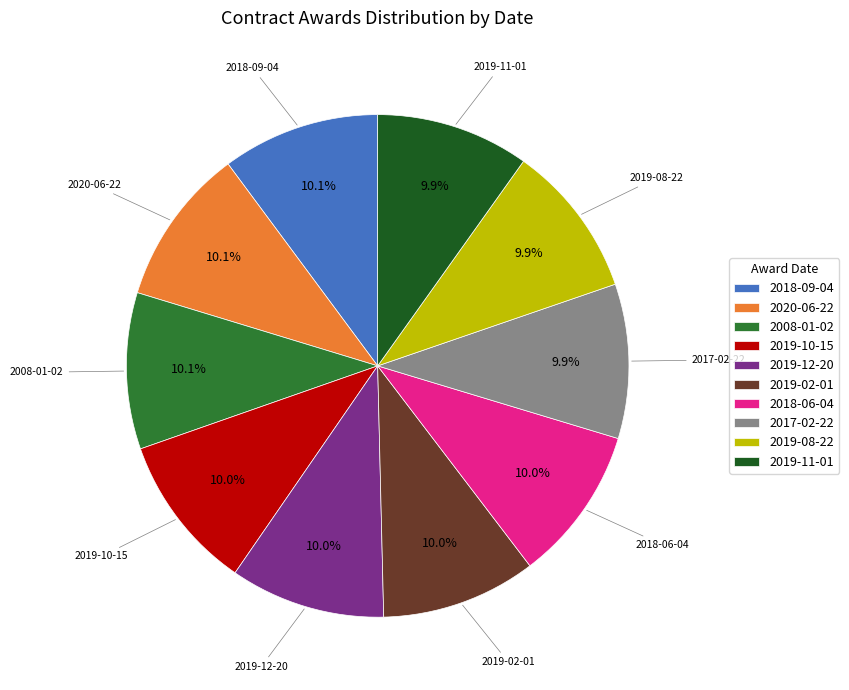

The 2019-11-01 slice represents 10% of the pie. True or false?

True